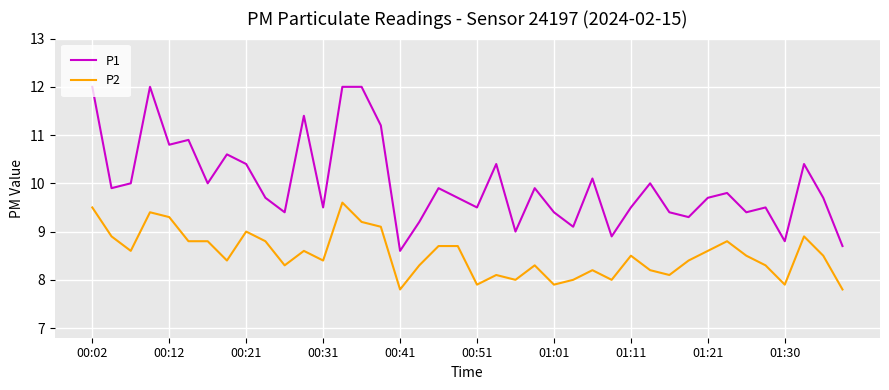

Reading right to left, list all the values displayed in this chart.

P1: 8.7	9.7	10.4	8.8	9.5	9.4	9.8	9.7	9.3	9.4	10.0	9.5	8.9	10.1	9.1	9.4	9.9	9.0	10.4	9.5	9.7	9.9	9.2	8.6	11.2	12.0	12.0	9.5	11.4	9.4	9.7	10.4	10.6	10.0	10.9	10.8	12.0	10.0	9.9	12.0
P2: 7.8	8.5	8.9	7.9	8.3	8.5	8.8	8.6	8.4	8.1	8.2	8.5	8.0	8.2	8.0	7.9	8.3	8.0	8.1	7.9	8.7	8.7	8.3	7.8	9.1	9.2	9.6	8.4	8.6	8.3	8.8	9.0	8.4	8.8	8.8	9.3	9.4	8.6	8.9	9.5